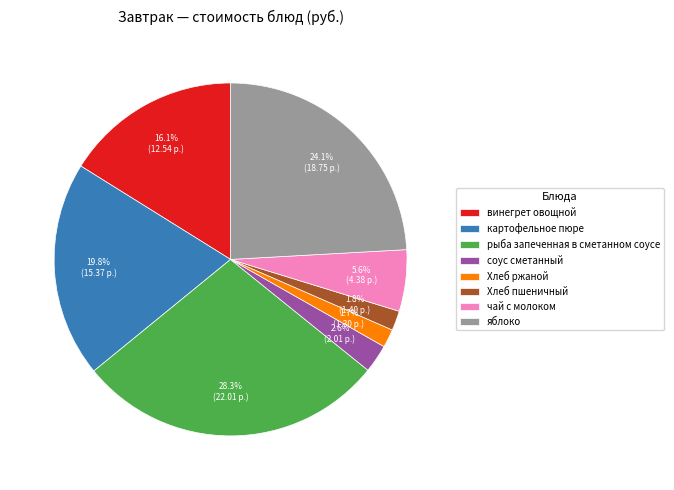

Is the sum of яблоко and чай с молоком greater than half?

No